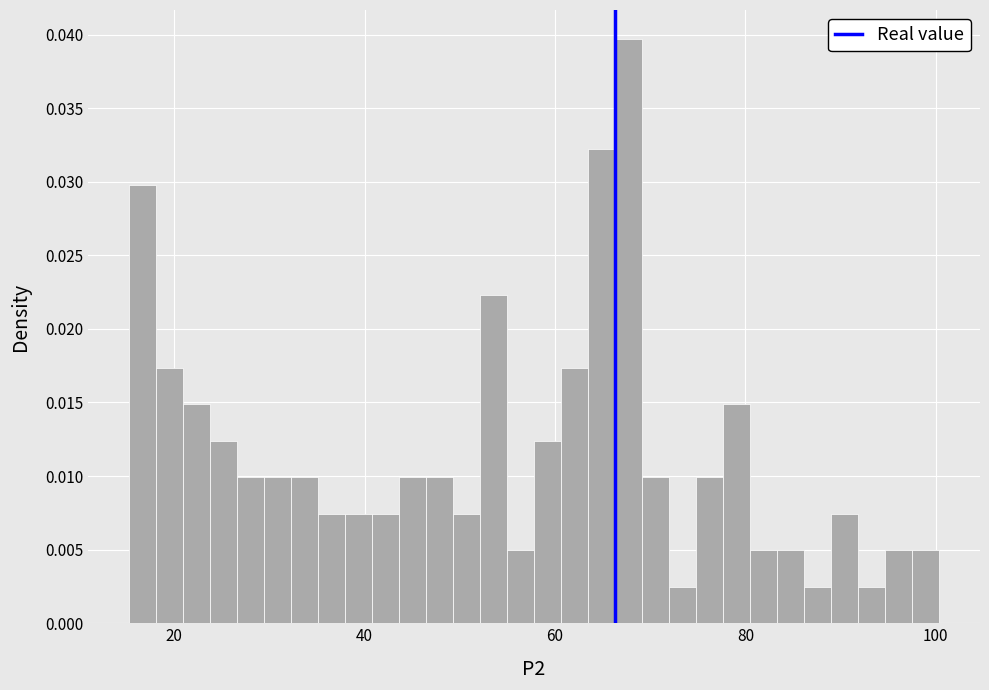

Read against the x-axis, roughly where is the centre of the tallest bar?

68